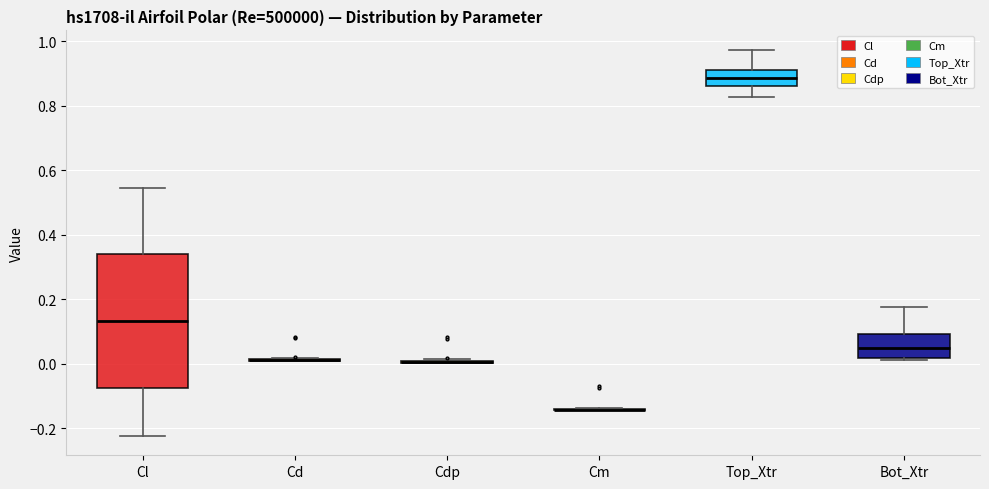

Reading left to right, read every box against the y-axis: the position of its median line, the range the box covers, and the ends of its whiskers. The values are not printed on the chart, so give them approximately, as read against the axis.

Cl: median 0.14, box -0.08 to 0.34, whiskers -0.22 to 0.54
Cd: box collapsed to a line at 0.02, whiskers 0.00 to 0.02
Cdp: box collapsed to a line at 0.00, whiskers 0.00 to 0.02
Cm: box collapsed to a line at -0.14, whiskers -0.14 to -0.14
Top_Xtr: median 0.88, box 0.86 to 0.90, whiskers 0.82 to 0.98
Bot_Xtr: median 0.04, box 0.02 to 0.10, whiskers 0.02 (just below the box's lower edge) to 0.18